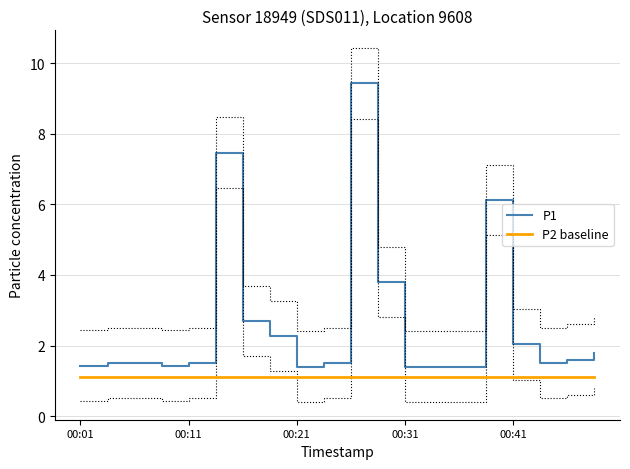

Rank the series by their maximum value, from lowest to highest.

P2 baseline, P1